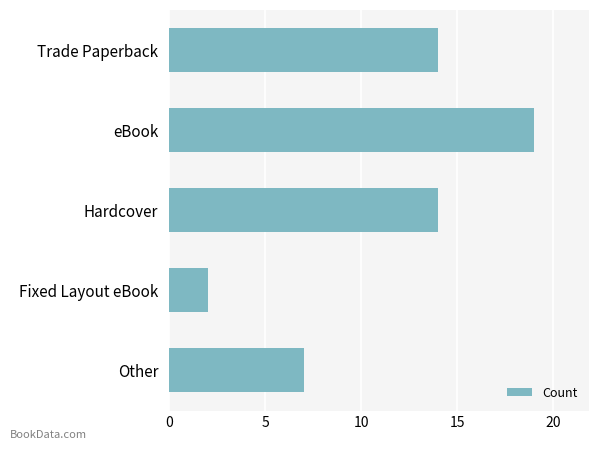

Count the number of data series in this chart.

1